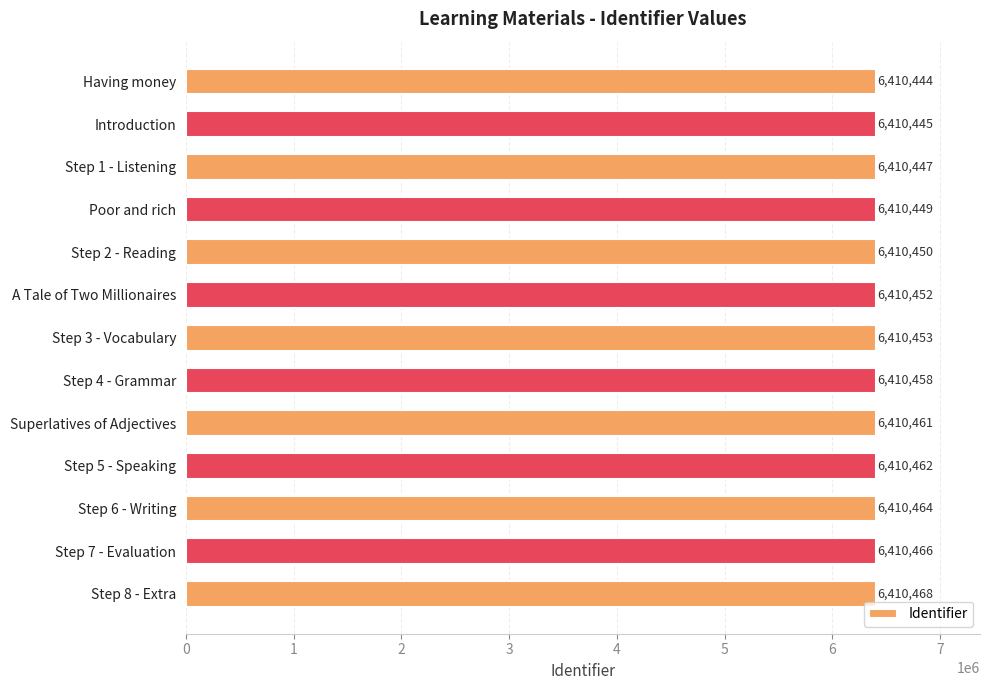

List the labels in order of value, smallest first.

Having money, Introduction, Step 1 - Listening, Poor and rich, Step 2 - Reading, A Tale of Two Millionaires, Step 3 - Vocabulary, Step 4 - Grammar, Superlatives of Adjectives, Step 5 - Speaking, Step 6 - Writing, Step 7 - Evaluation, Step 8 - Extra